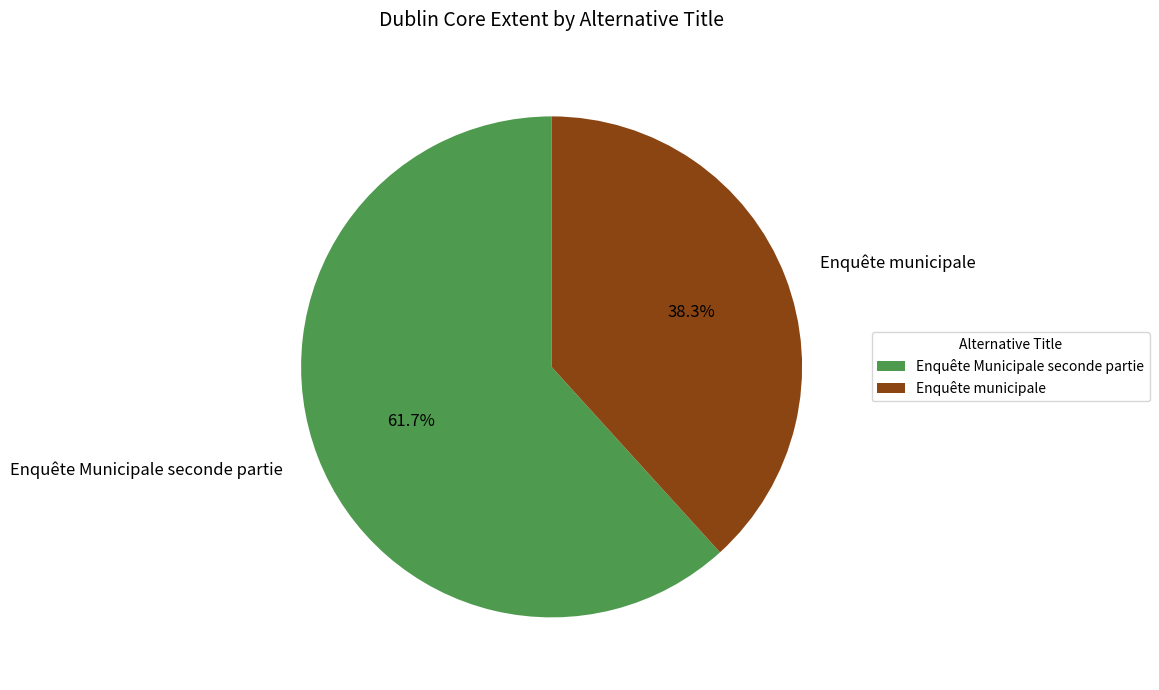

How much of the chart is everything except Enquête Municipale seconde partie?

38.3%